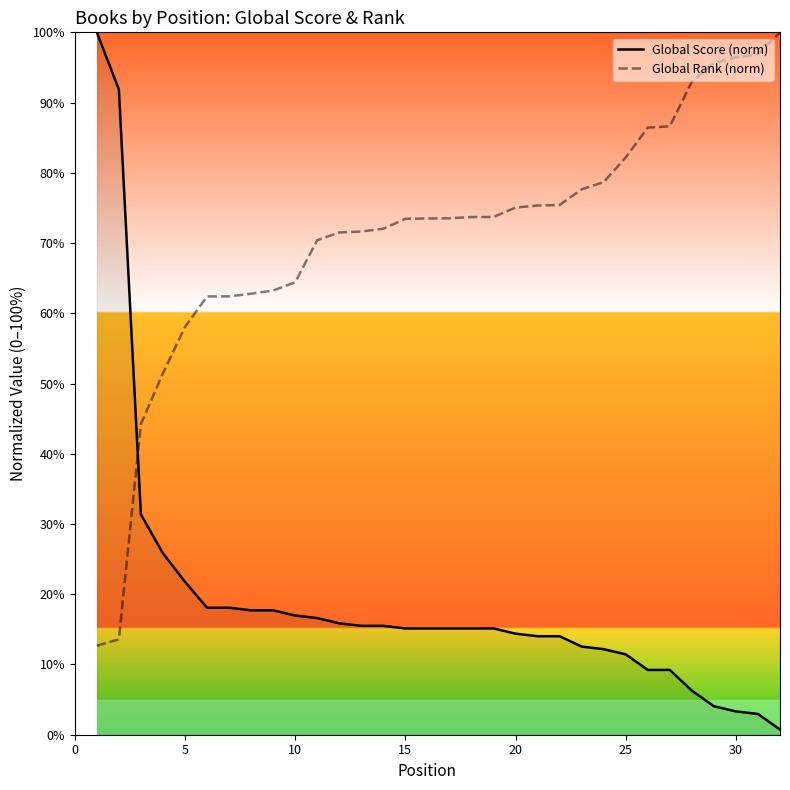

How many times do Global Score (norm) and Global Rank (norm) cross each other?

1